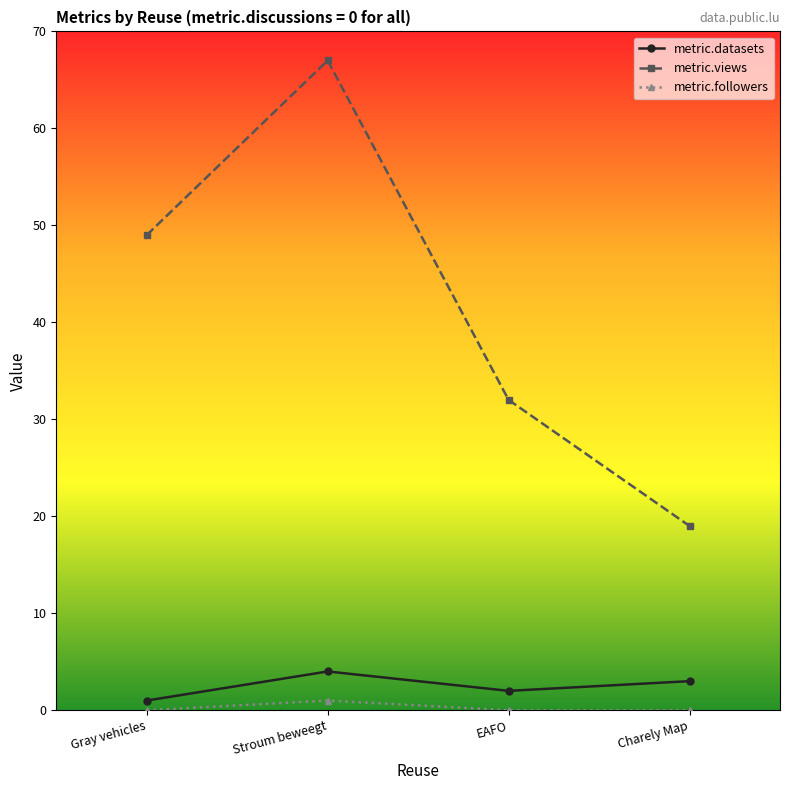

What position from the left is EAFO?

3